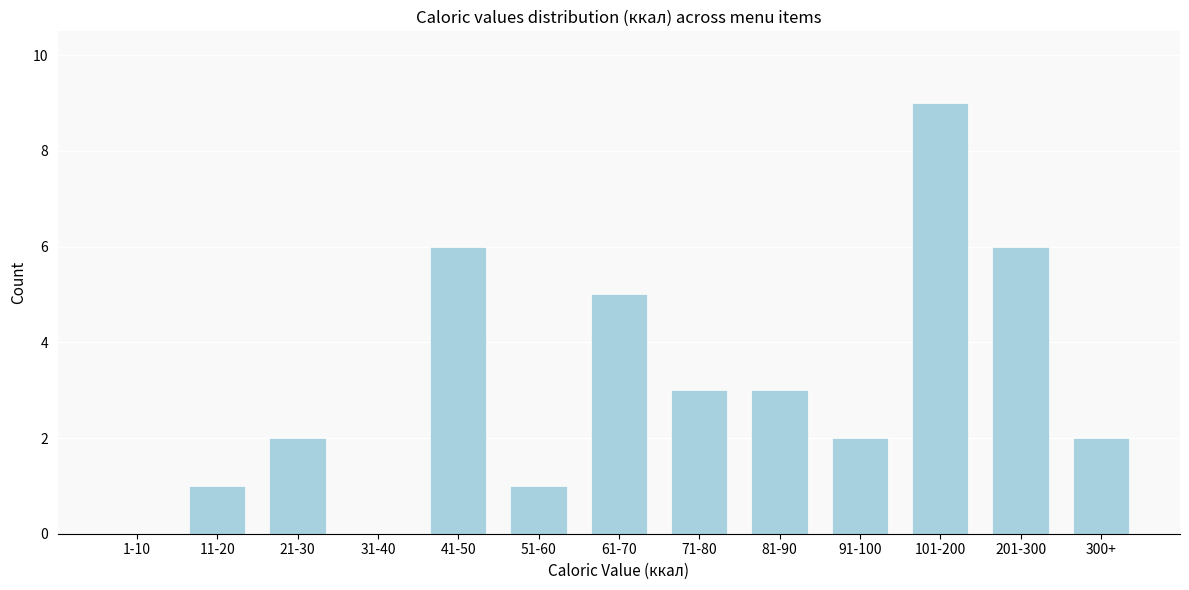

Reading right to left, extract all data points from this chart.

300+=2	201-300=6	101-200=9	91-100=2	81-90=3	71-80=3	61-70=5	51-60=1	41-50=6	31-40=0	21-30=2	11-20=1	1-10=0